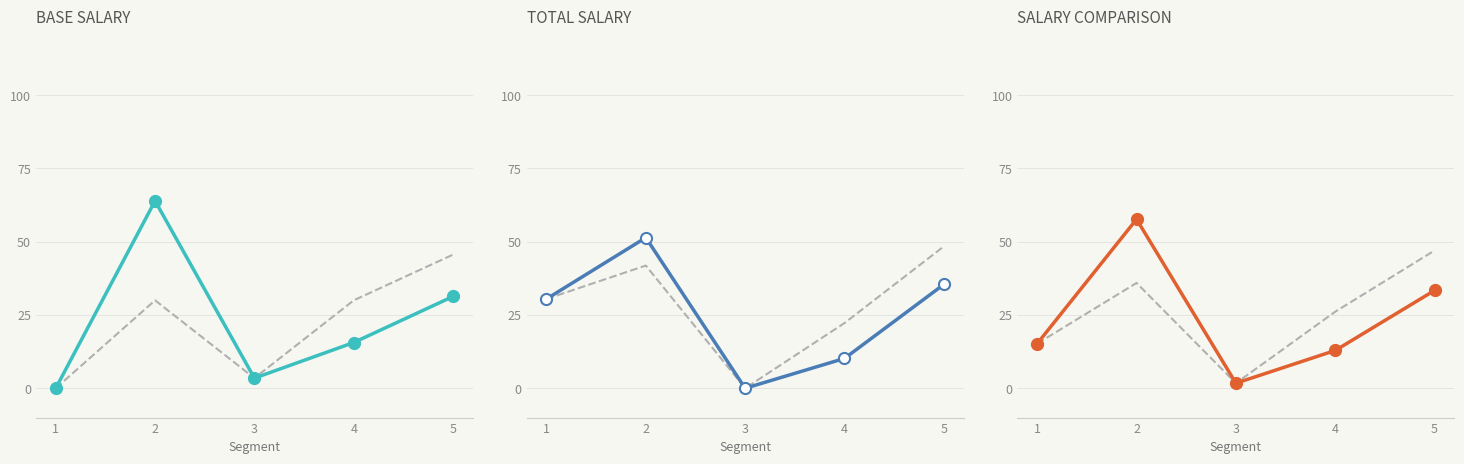

How many lines are shown in the chart?

3